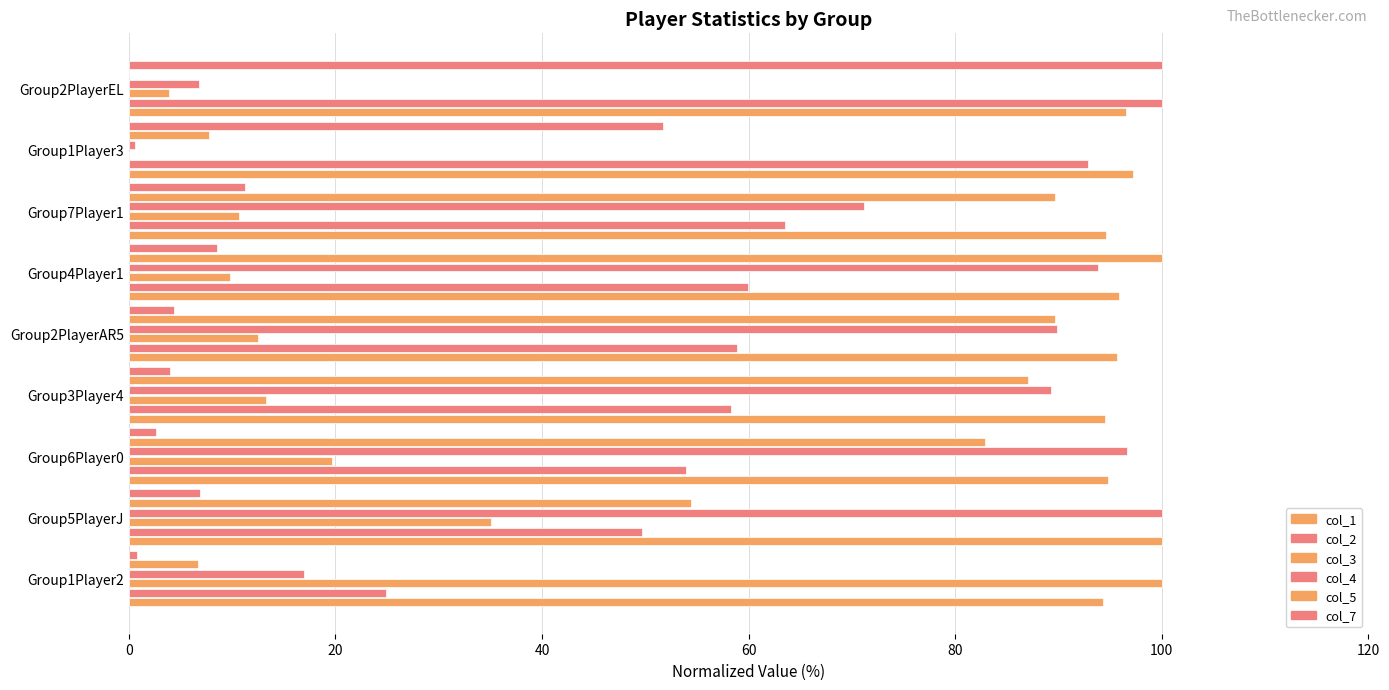

How many values in the col_3 series exceed 12?

5